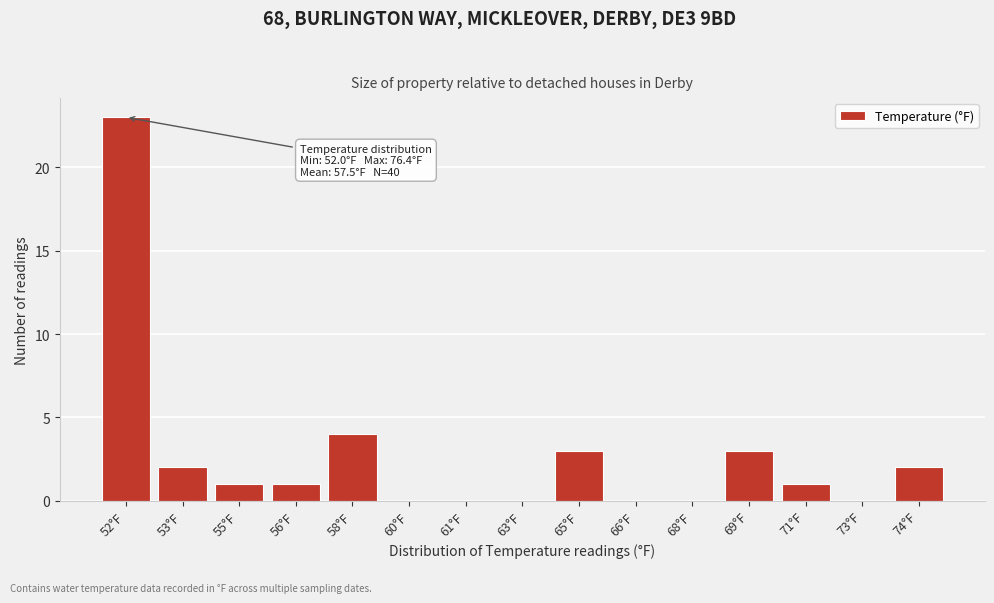

What is the maximum value shown in the chart?

23